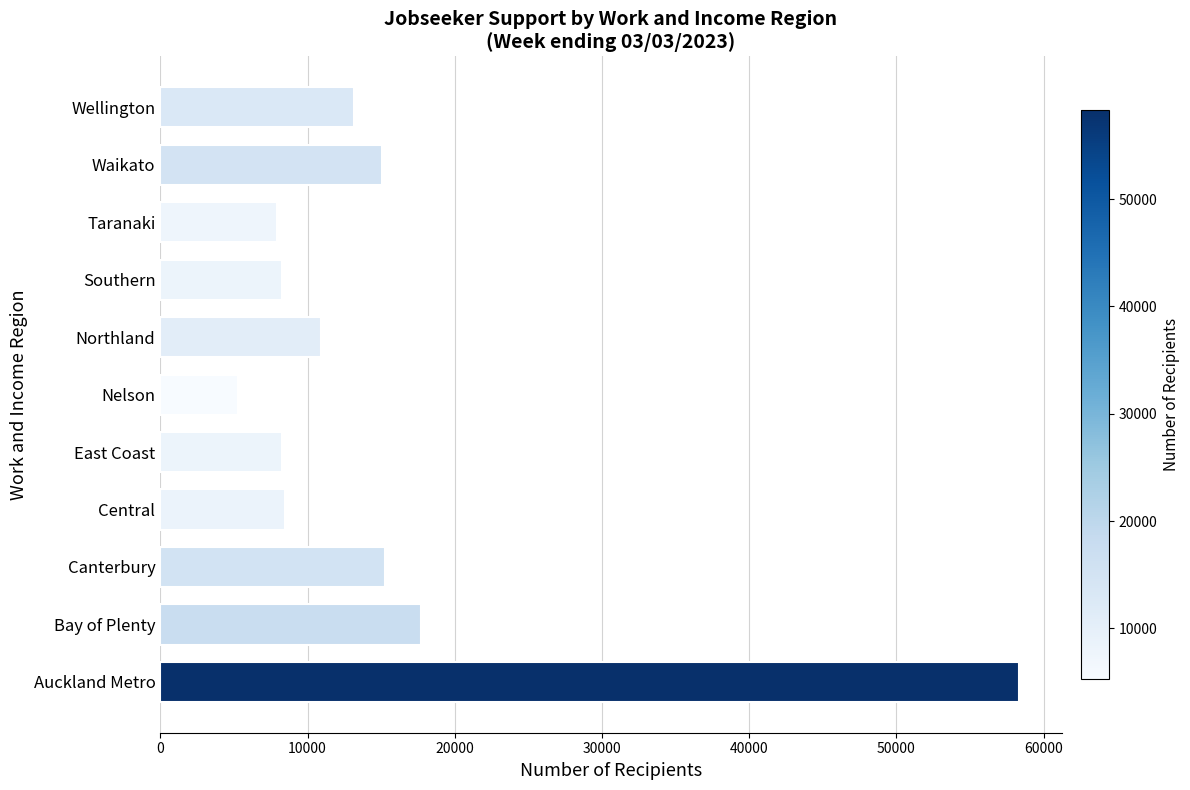

What is the ratio of the value at Central to the value at Northland?

0.8